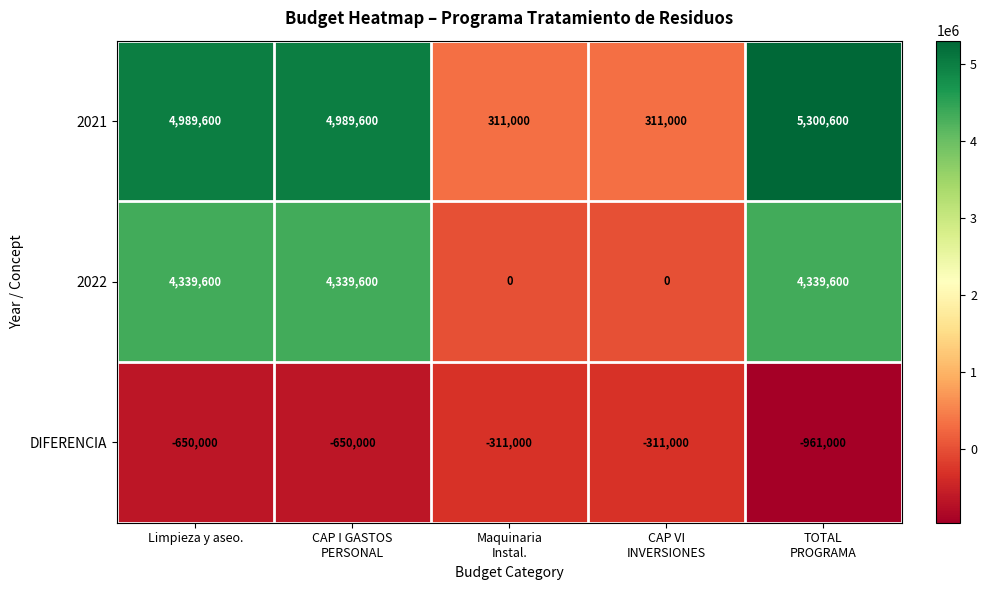

What is the minimum value shown in the chart?

-961000